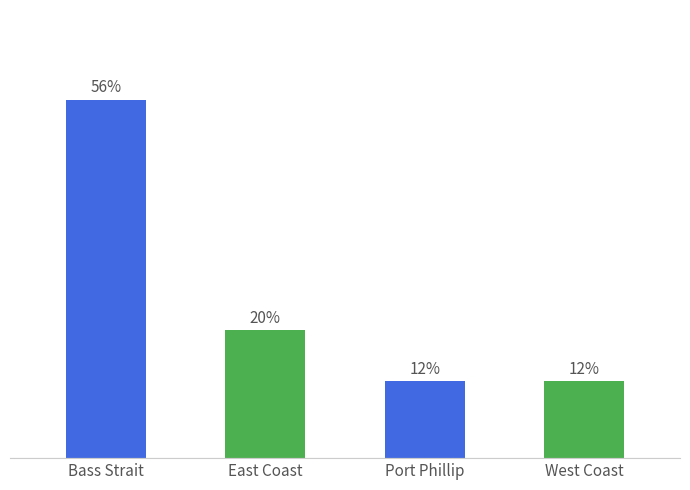

Which has a higher value, Port Phillip or Bass Strait?

Bass Strait